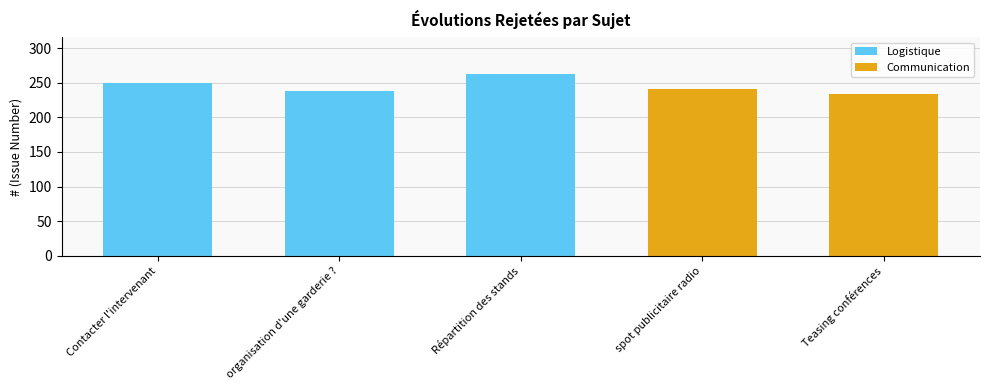

What value does the data have at Répartition des stands, to the nearest 10?

260